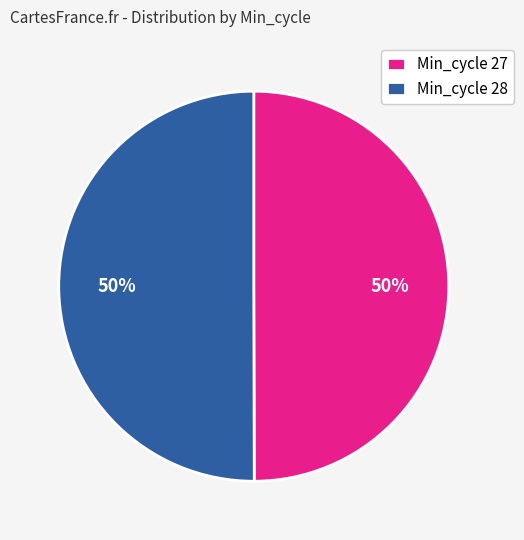

The Min_cycle 27 slice represents 50% of the pie. True or false?

True